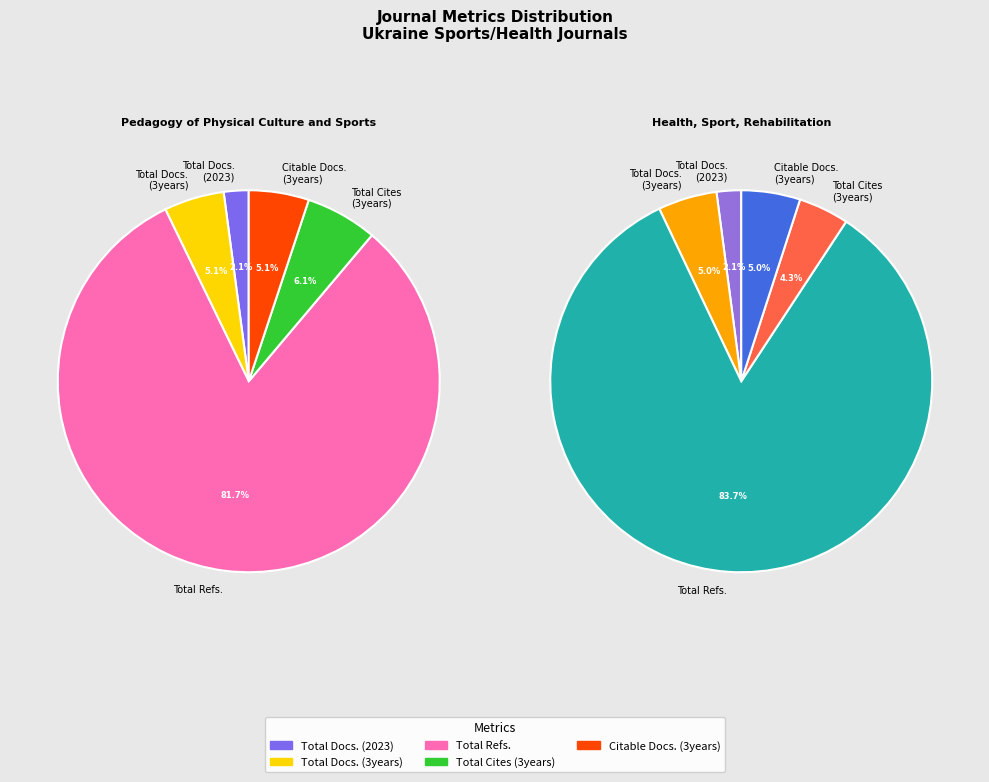

Do Health, Sport, Rehabilitation and Pedagogy of Physical Culture and Sports together represent more than half of the pie?

Yes